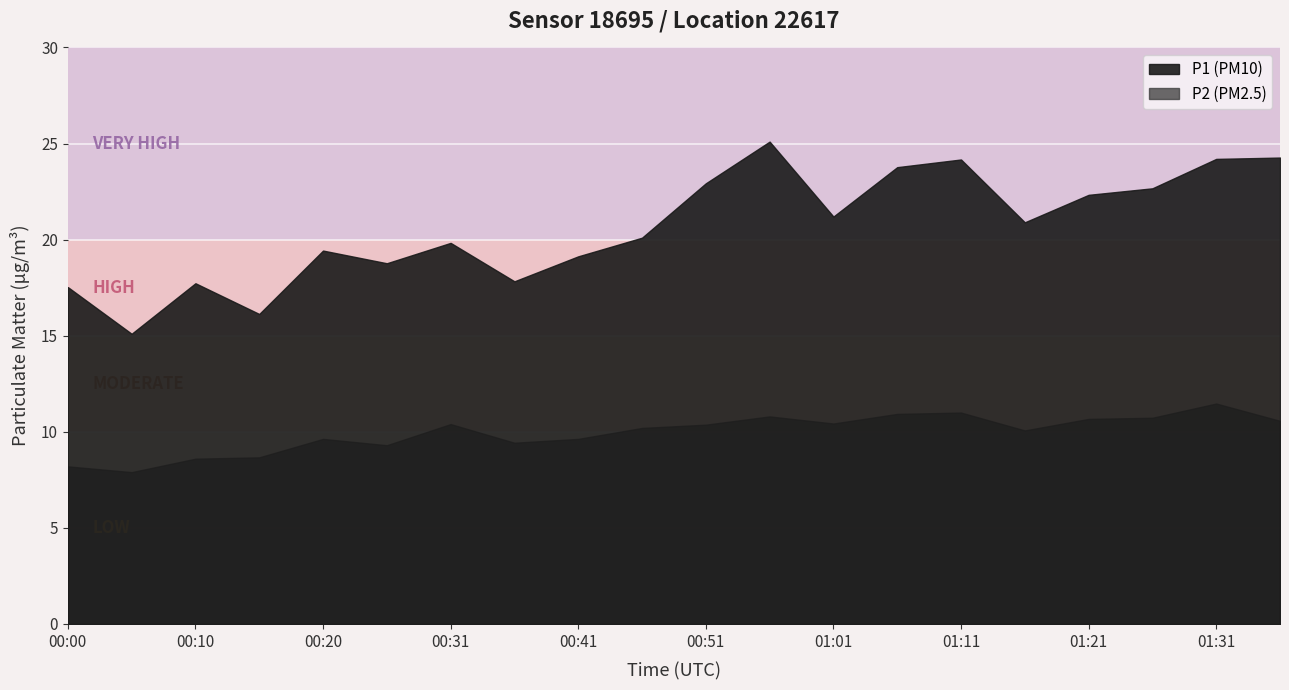

What is the sum of the P1 values at 01:06 and 00:20?

43.2